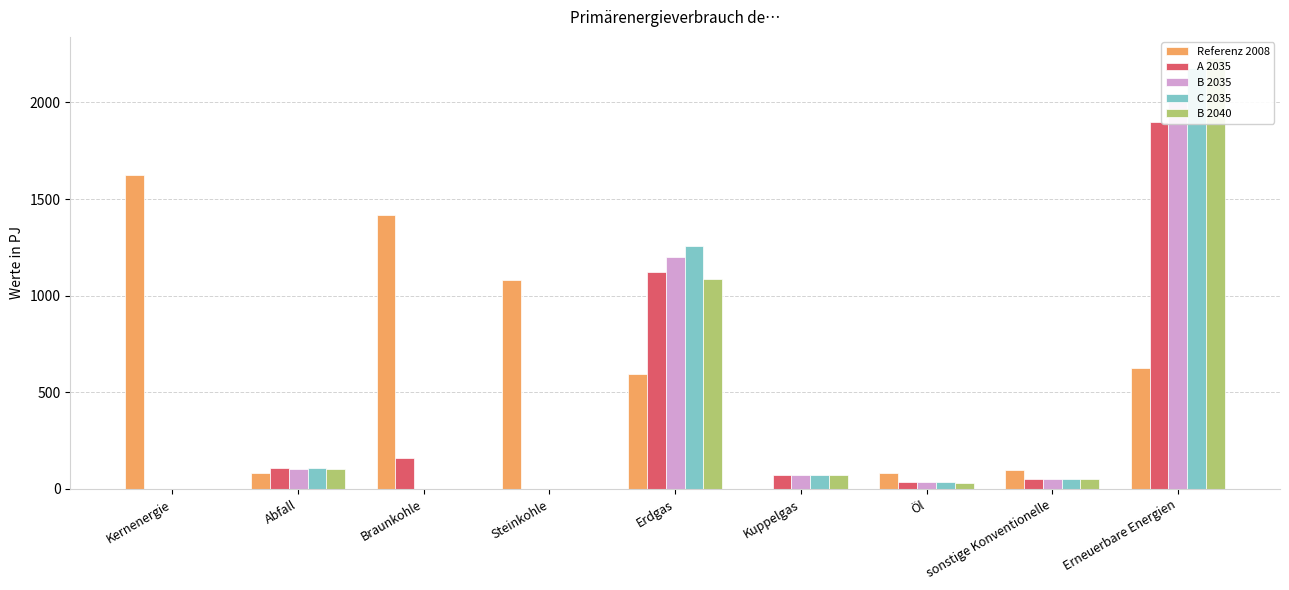

What is the value of the B 2035 bar at the 2nd from the left?

105.5